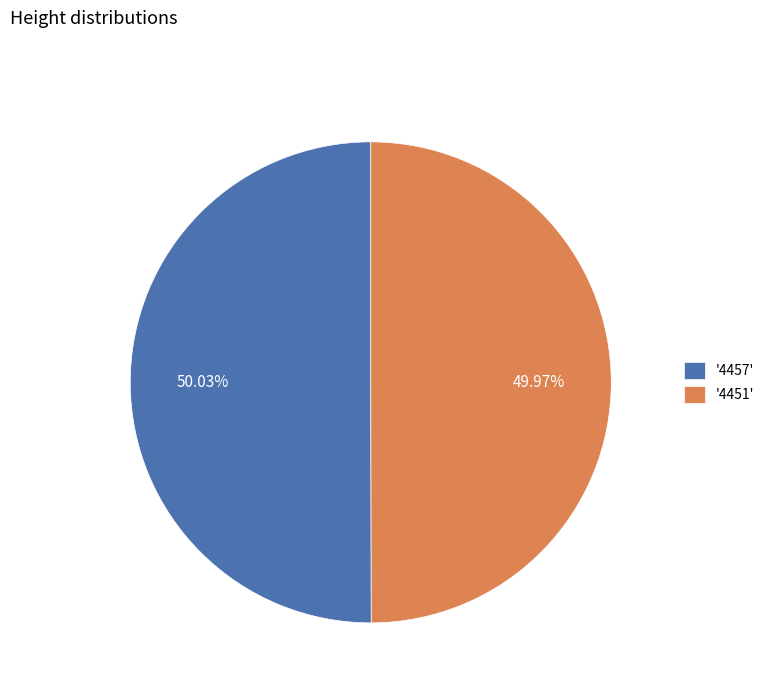

Do '4457' and '4451' together represent more than half of the pie?

Yes